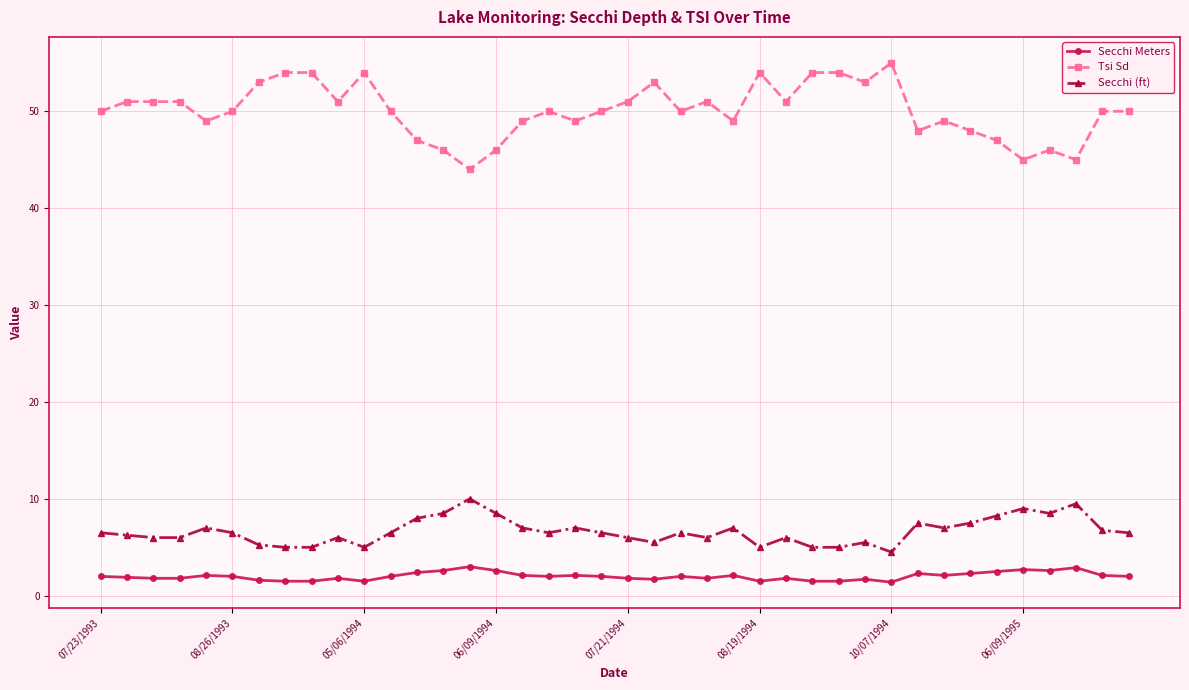

What is the value of the Secchi Meters point at the 27th from the left?

1.8